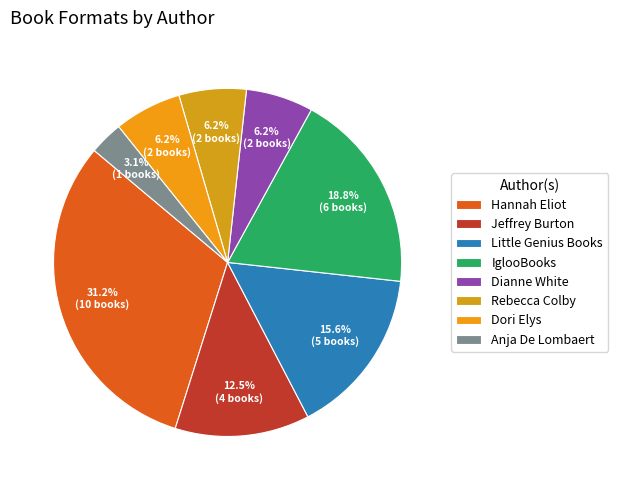

Is the sum of Little Genius Books and Dori Elys greater than half?

No